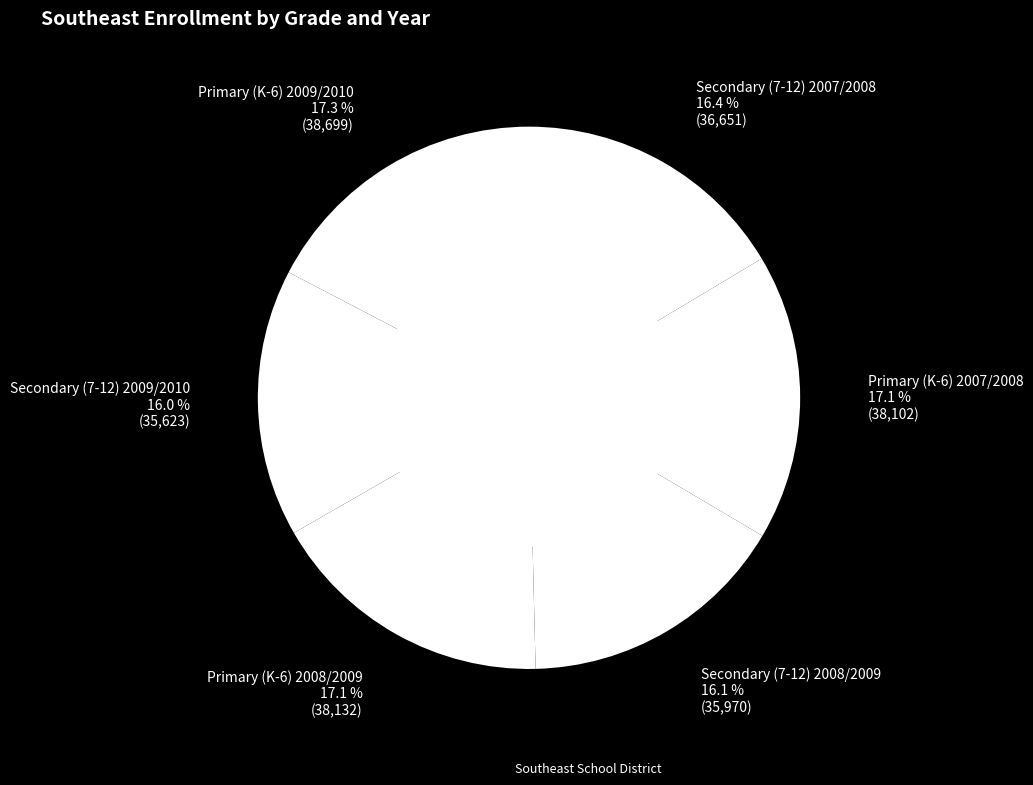

What is the ratio of the value at Primary (K-6) 2008/2009 to the value at Secondary (7-12) 2008/2009?

1.1